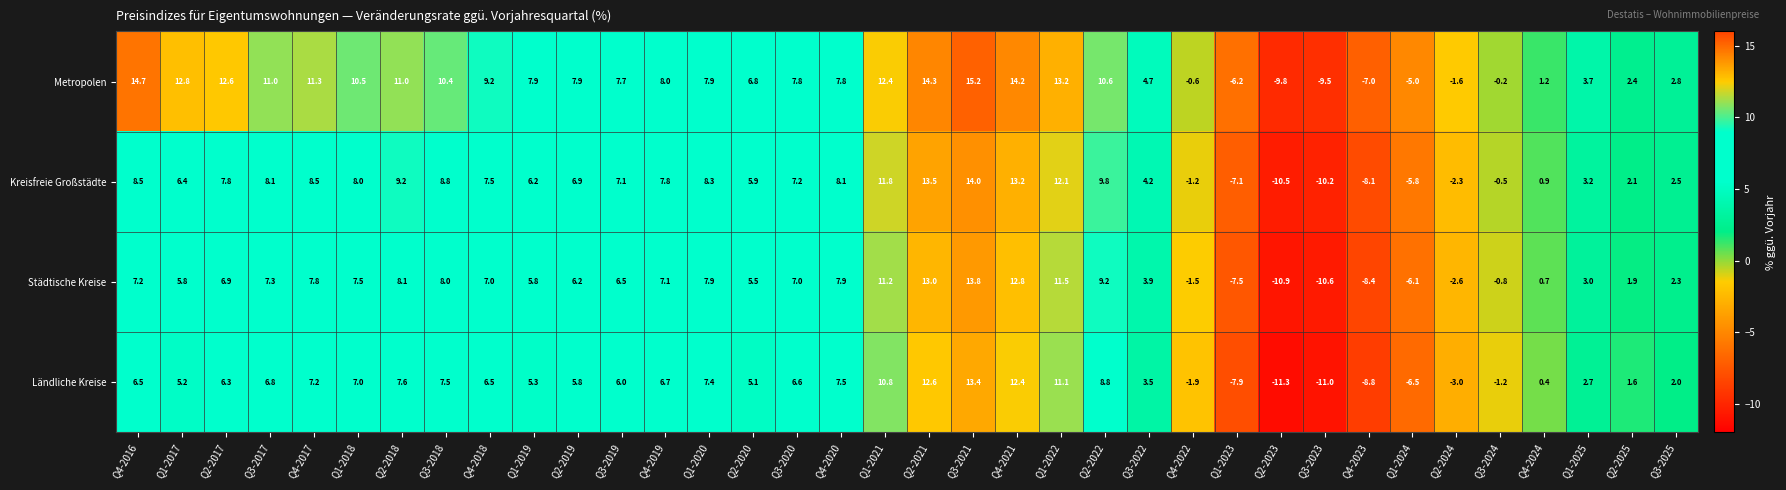

Rank the series by their average value, from highest to lowest.

Metropolen, Kreisfreie Großstädte, Städtische Kreise, Ländliche Kreise